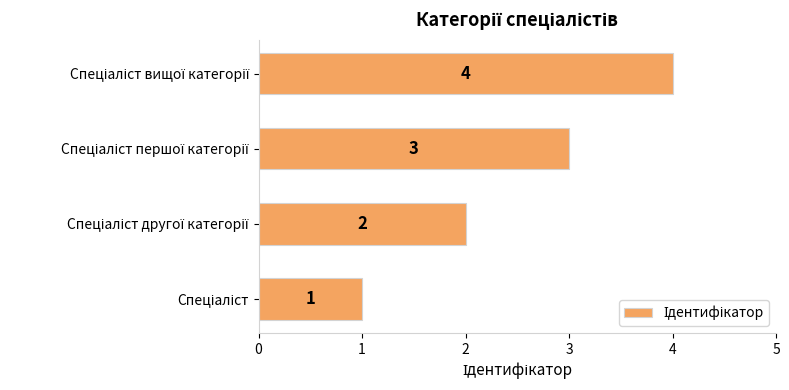

Are the bars grouped side by side (vs. stacked)?

No